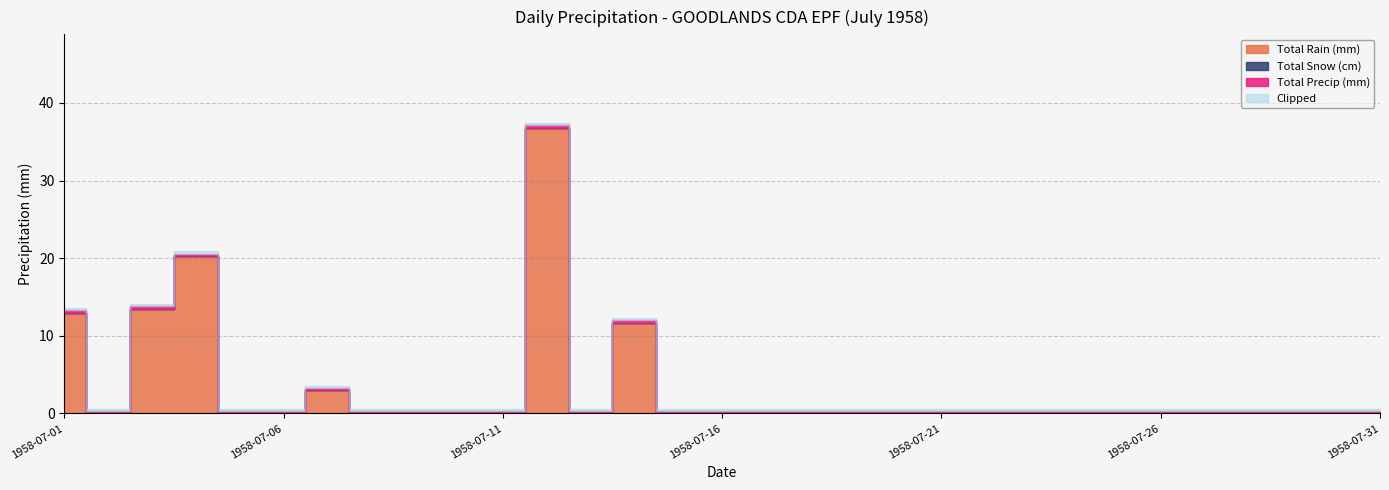

Does the chart have visible grid lines?

Yes